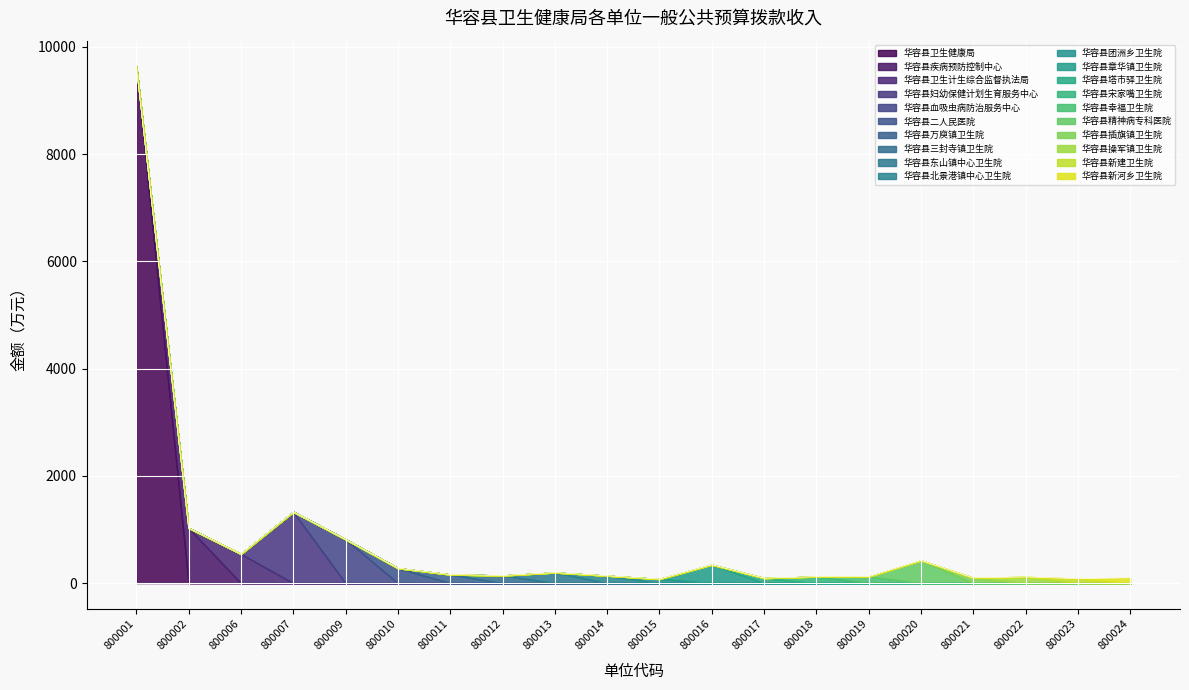

What is the highest value of the 华容县卫生健康局 series?

9631.5